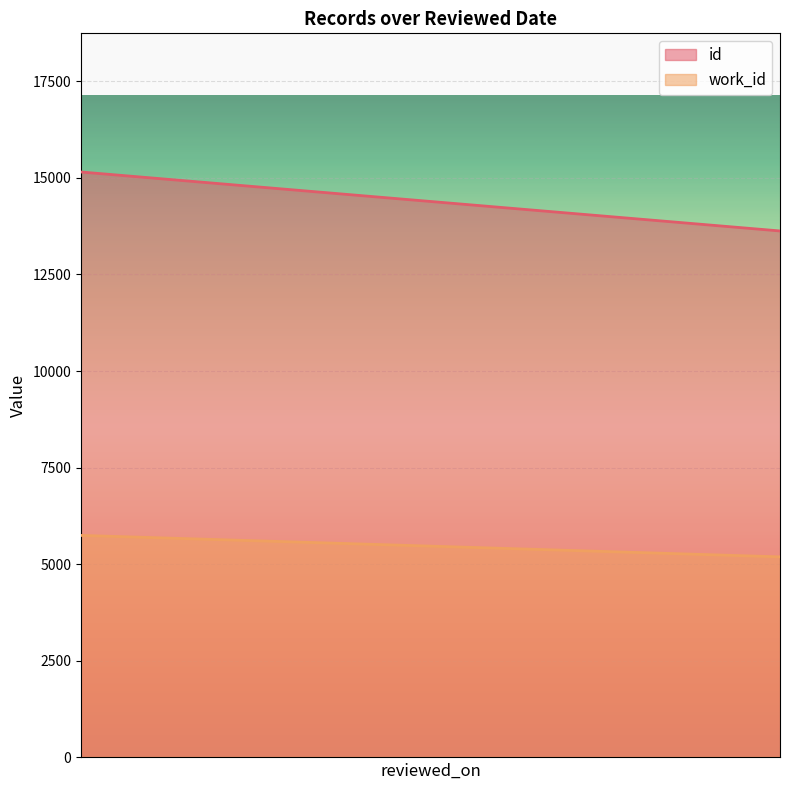

How many lines are shown in the chart?

2